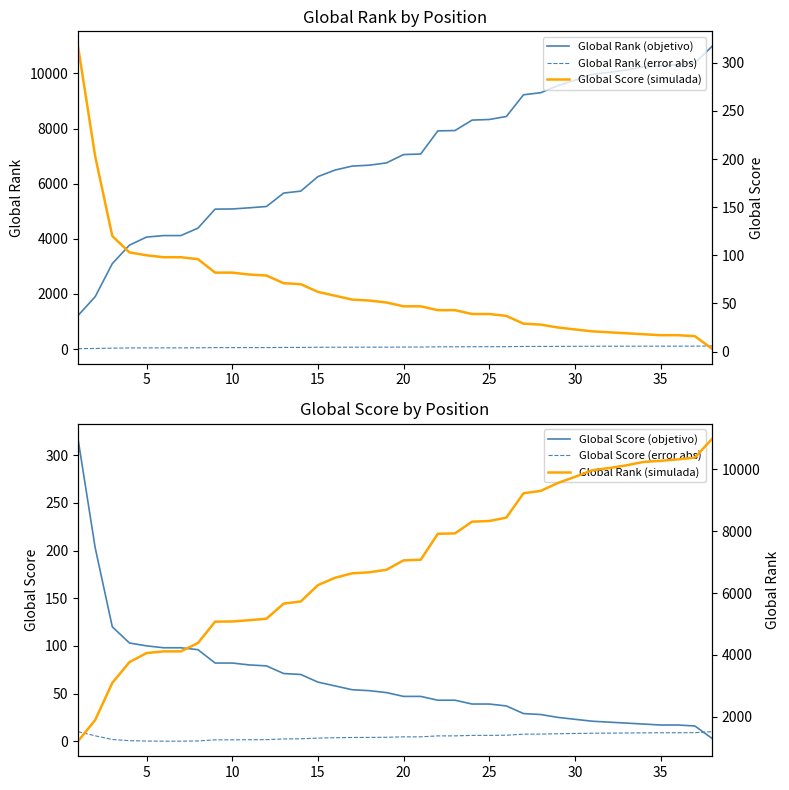

True or false: Global Rank (objetivo) and Global Rank (error abs) intersect in this chart.

False